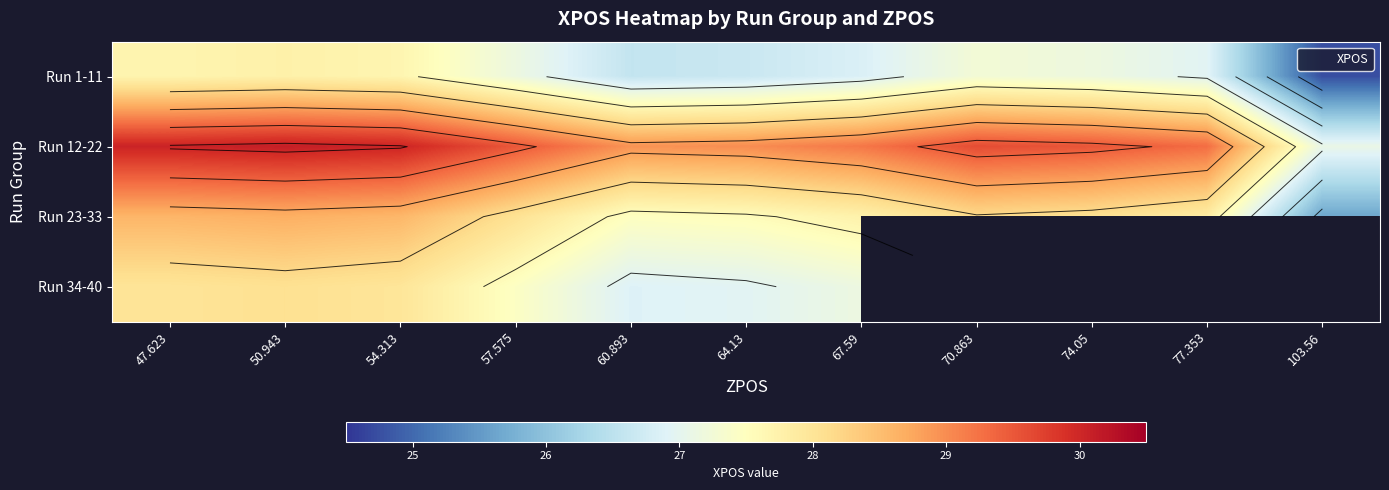

How many data points in Run 1-11 are above 27?

6